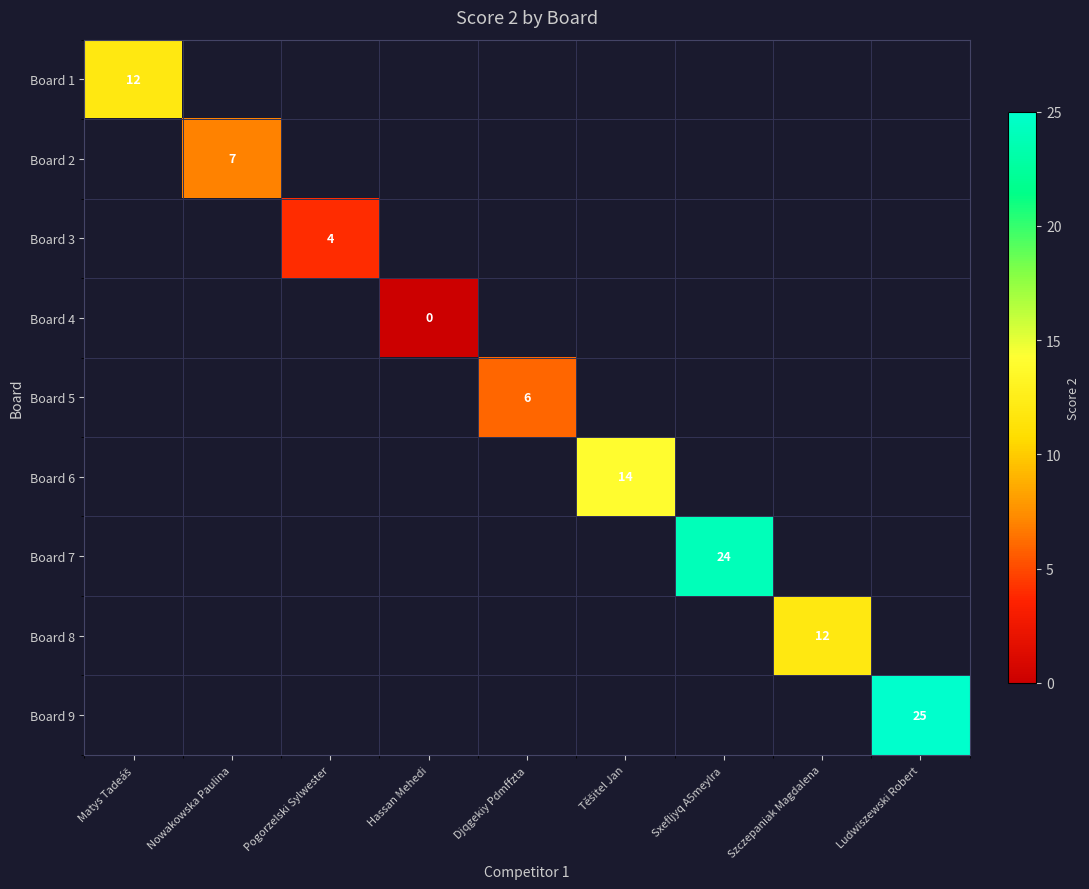

The value of Board 5 at Djqgekiy Pdmffzta is 6. True or false?

True